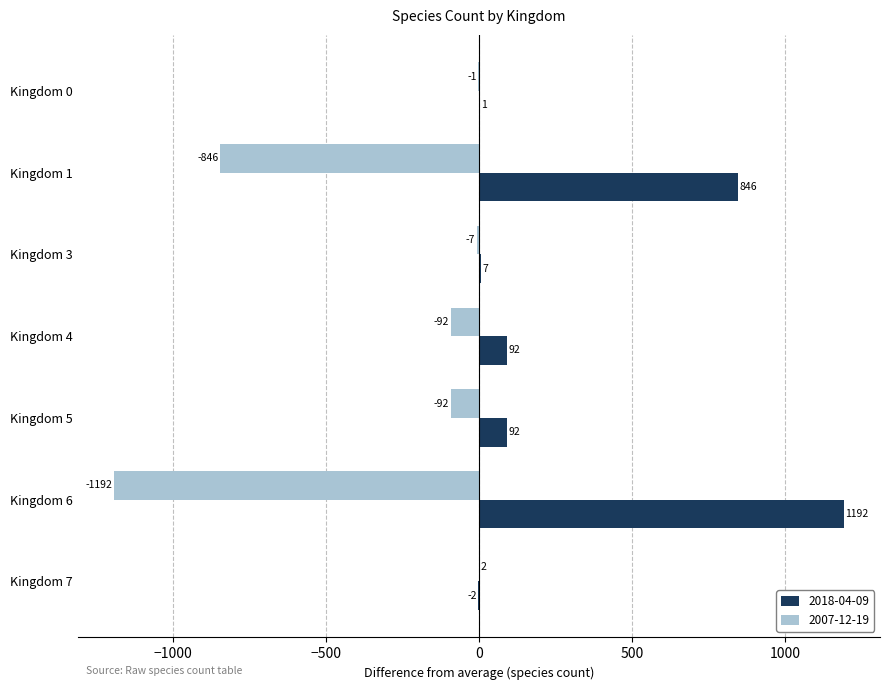

Where is 2007-12-19 nearest to the value -594?

Kingdom 1